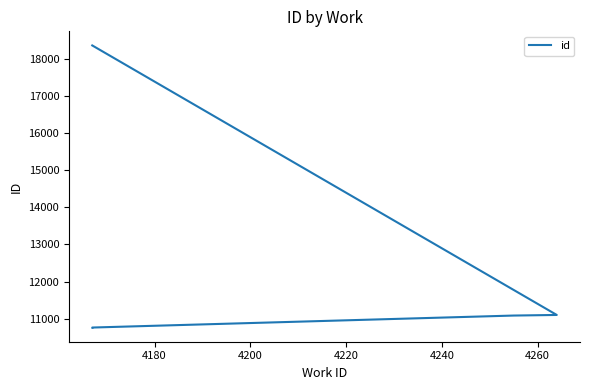

Between 4240 and 4180, which is larger?

4240